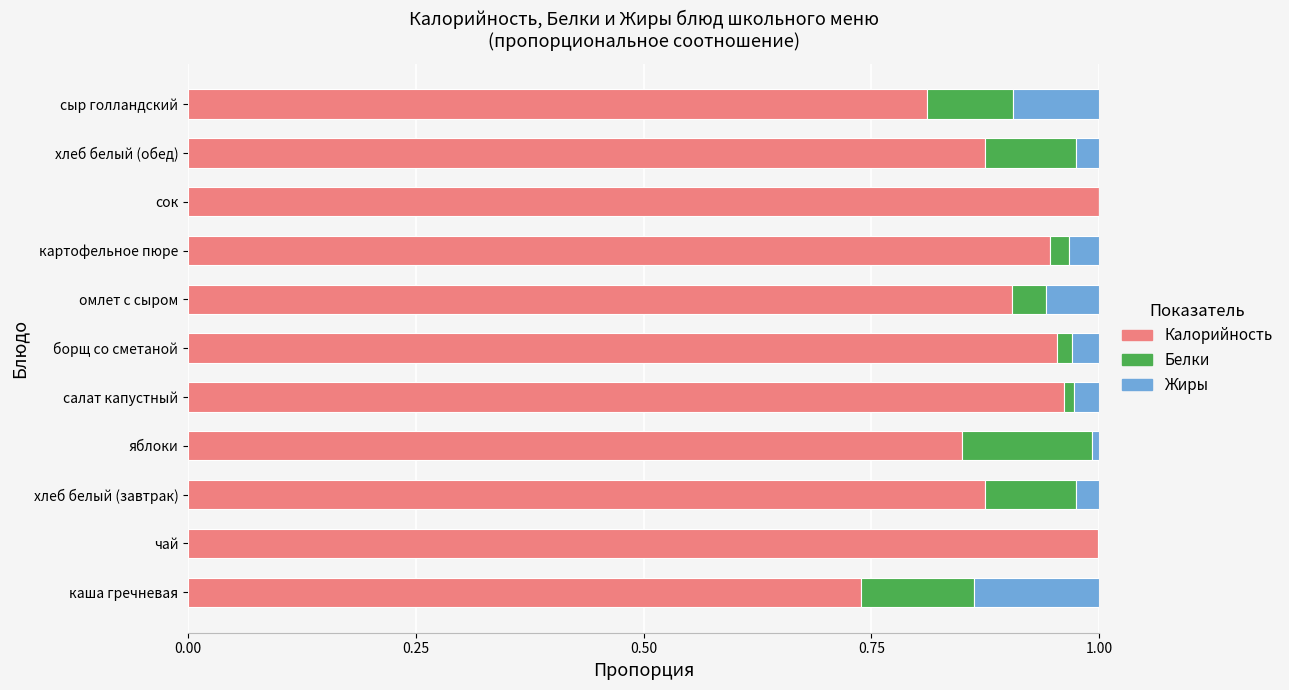

The value of Калорийность at хлеб белый (завтрак) is 0.2. True or false?

False